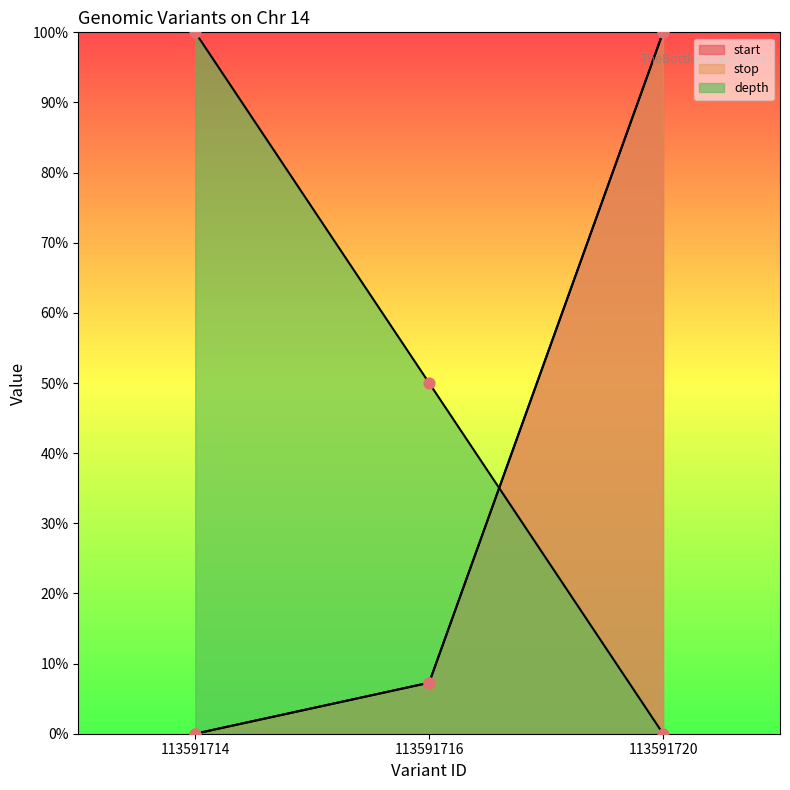

What is the total value across all series at 113591720?

200.0